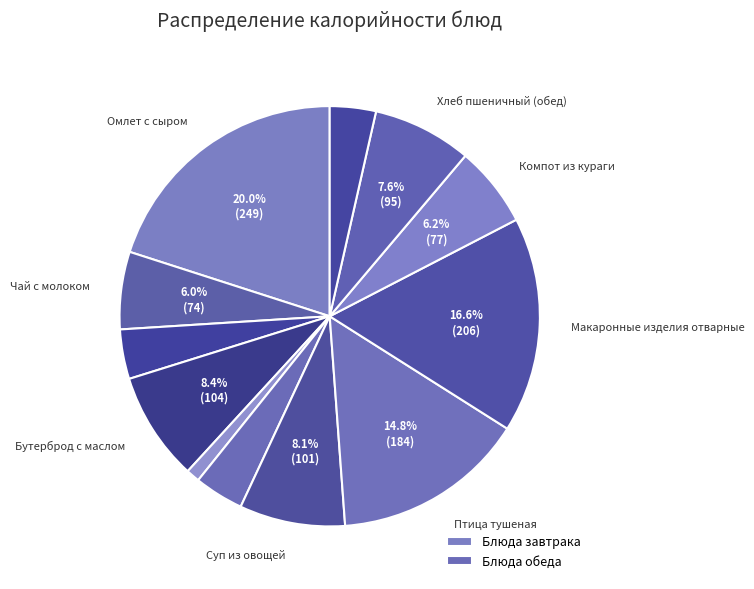

Which category has the biggest portion of the pie?

Омлет с сыром